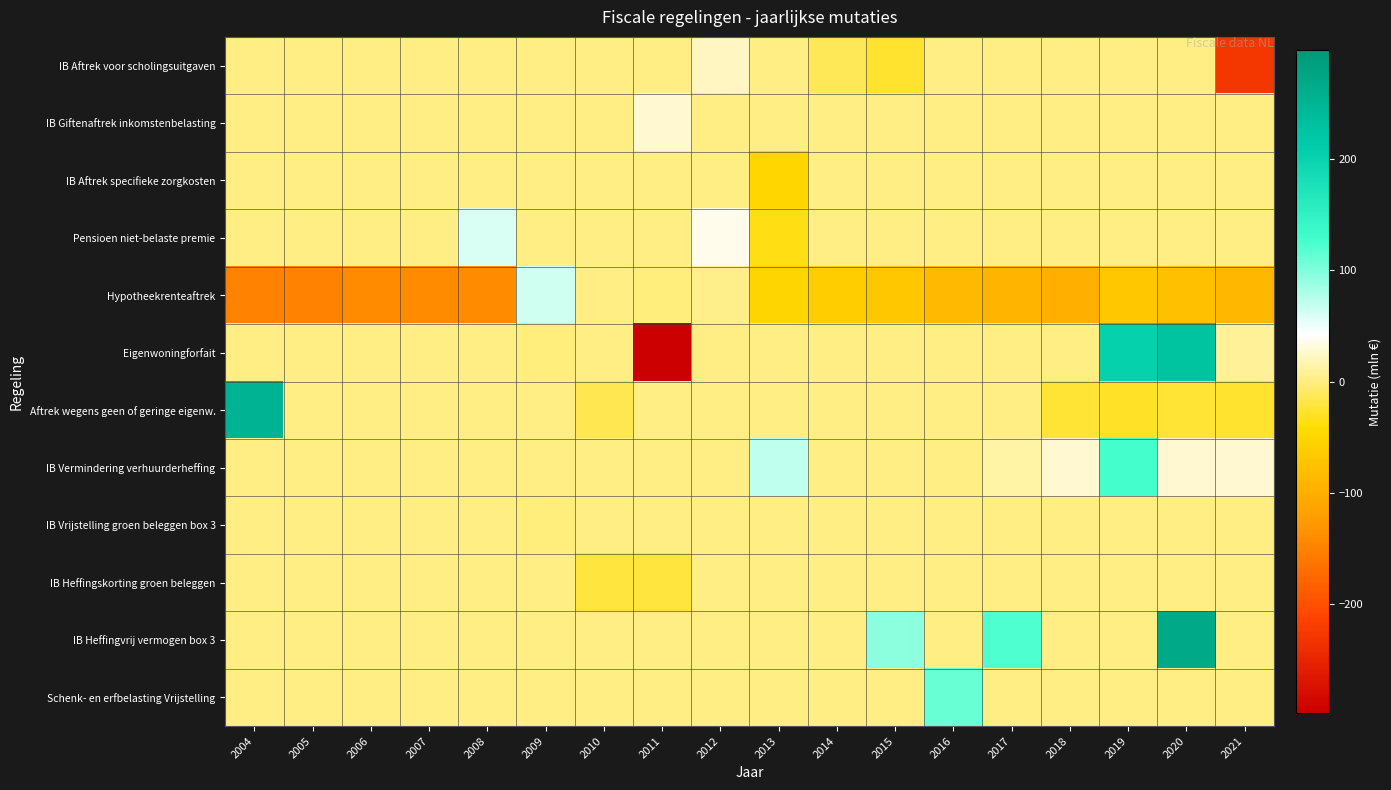

What is the smallest value displayed?

-298.1